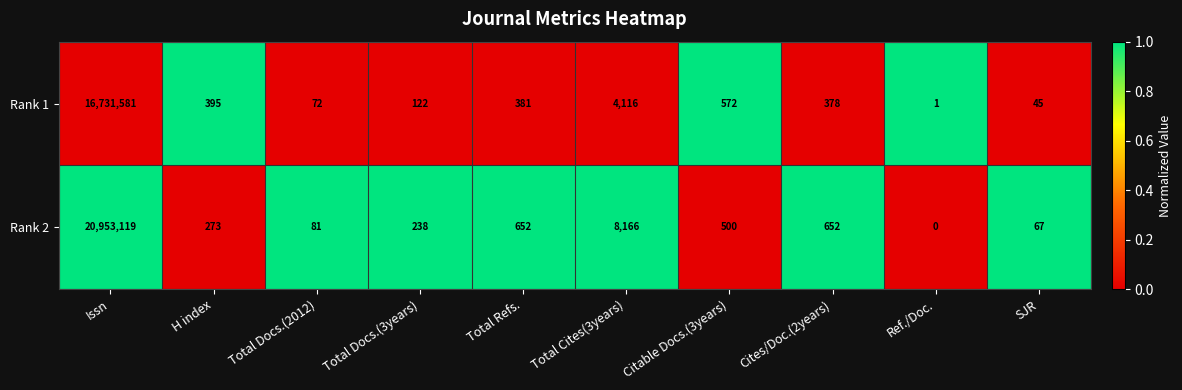

List the series in order of their peak value, highest first.

Rank 2, Rank 1